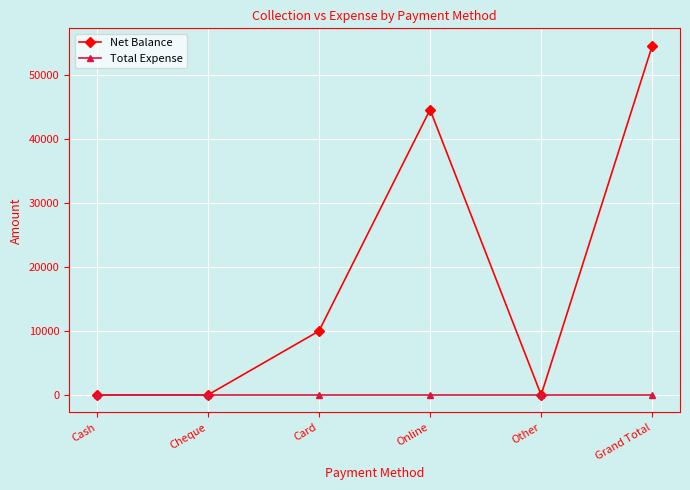

Which label corresponds to the largest value in the chart?

Grand Total